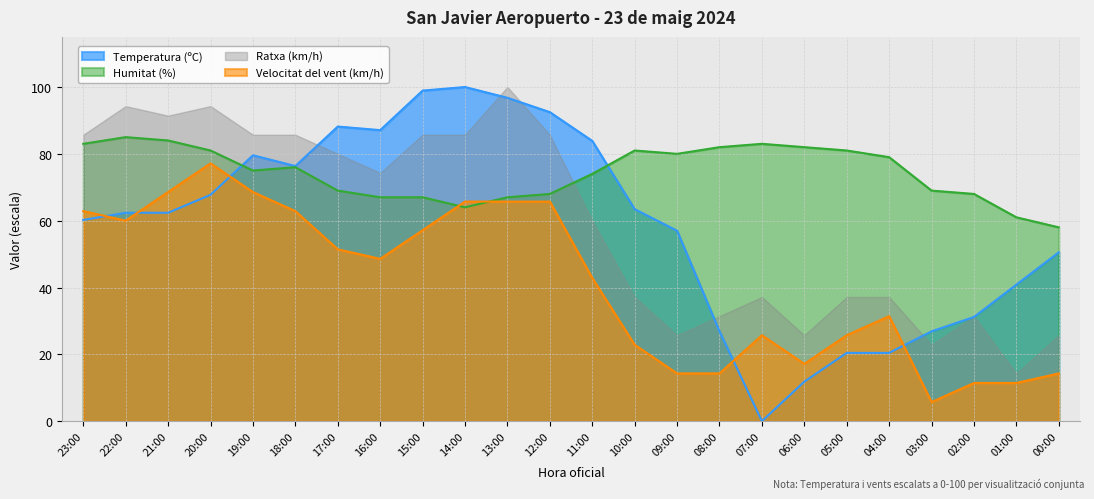

How many distinct data groups are displayed?

4